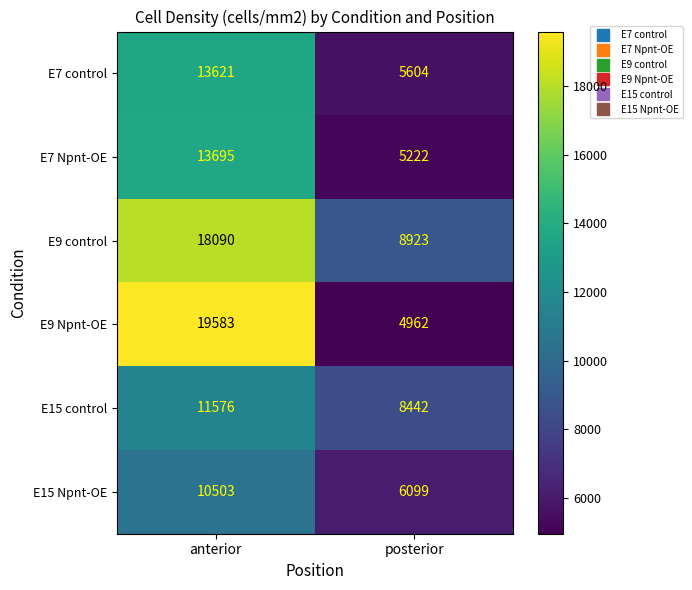

What is the minimum value for E7 control?

5604